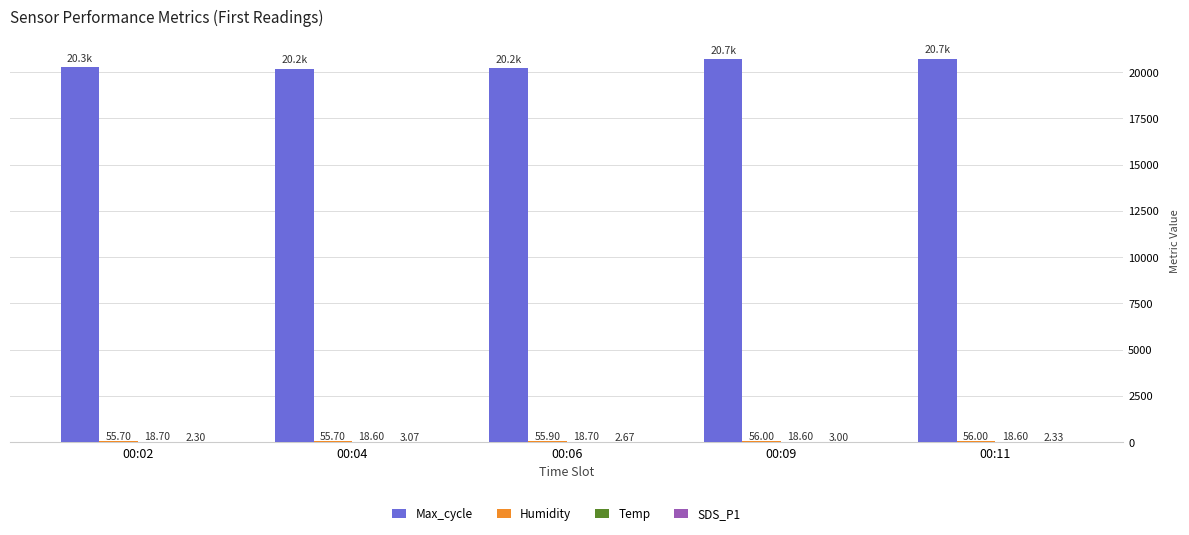

Does the chart contain stacked bars?

No